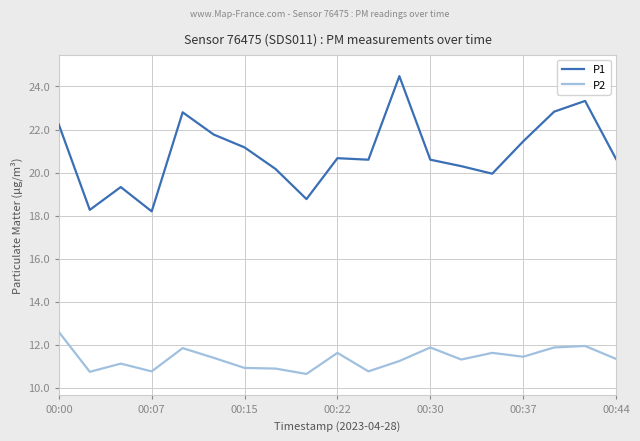

Which series has the largest total across all categories?

P1